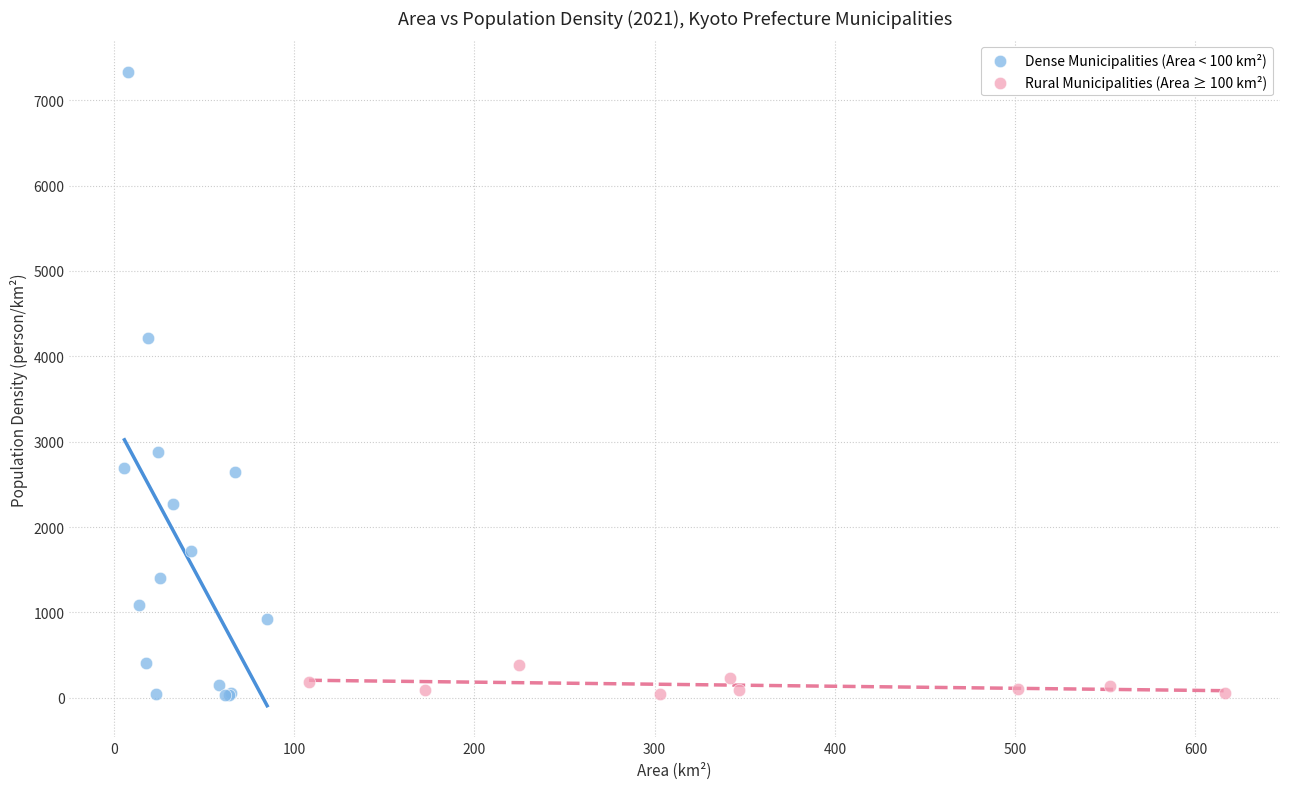

Which series contains the highest Y value?

Dense Municipalities (Area < 100 km²)